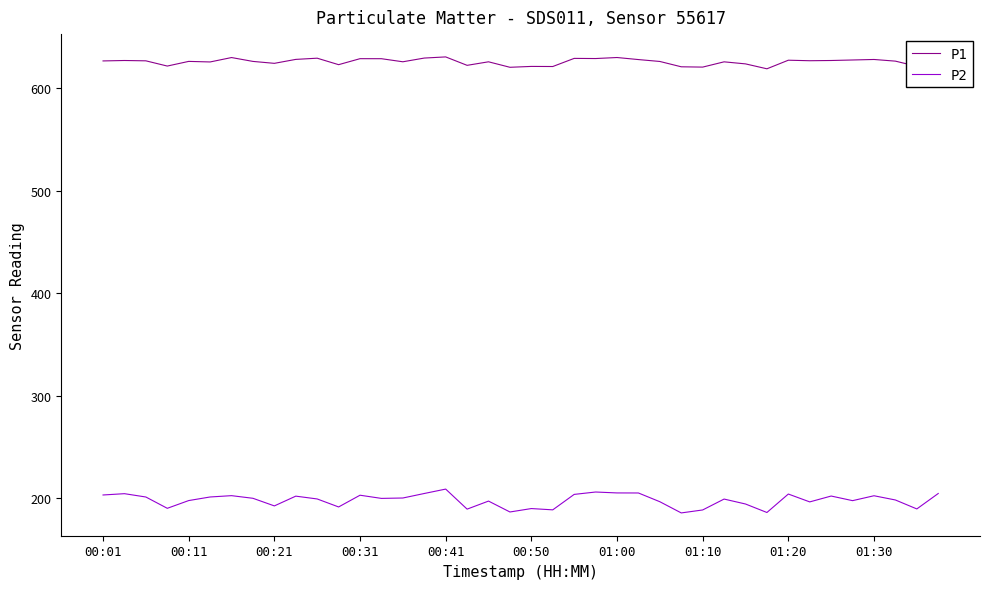

Which series has the widest spread of values?

P2